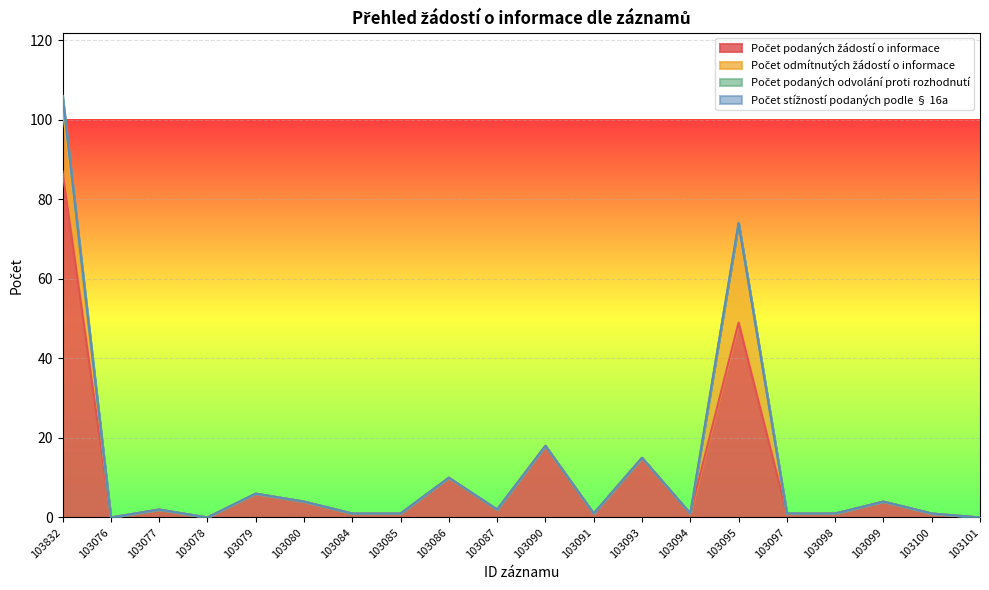

What is the label of the 4th point from the left?

103078